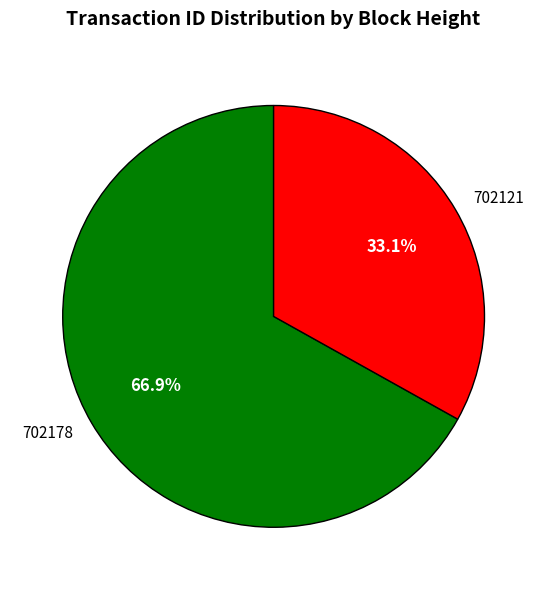

What percentage do 702178 and 702121 together represent?

100.0%